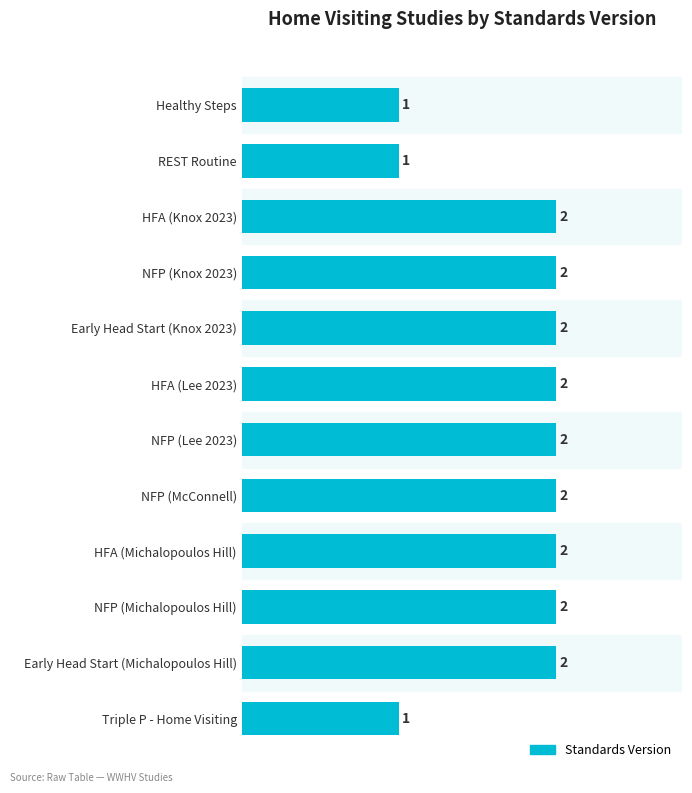

Reading top to bottom, what are all the values shown in this chart?

Healthy Steps=1	REST Routine=1	HFA (Knox 2023)=2	NFP (Knox 2023)=2	Early Head Start (Knox 2023)=2	HFA (Lee 2023)=2	NFP (Lee 2023)=2	NFP (McConnell)=2	HFA (Michalopoulos Hill)=2	NFP (Michalopoulos Hill)=2	Early Head Start (Michalopoulos Hill)=2	Triple P - Home Visiting=1